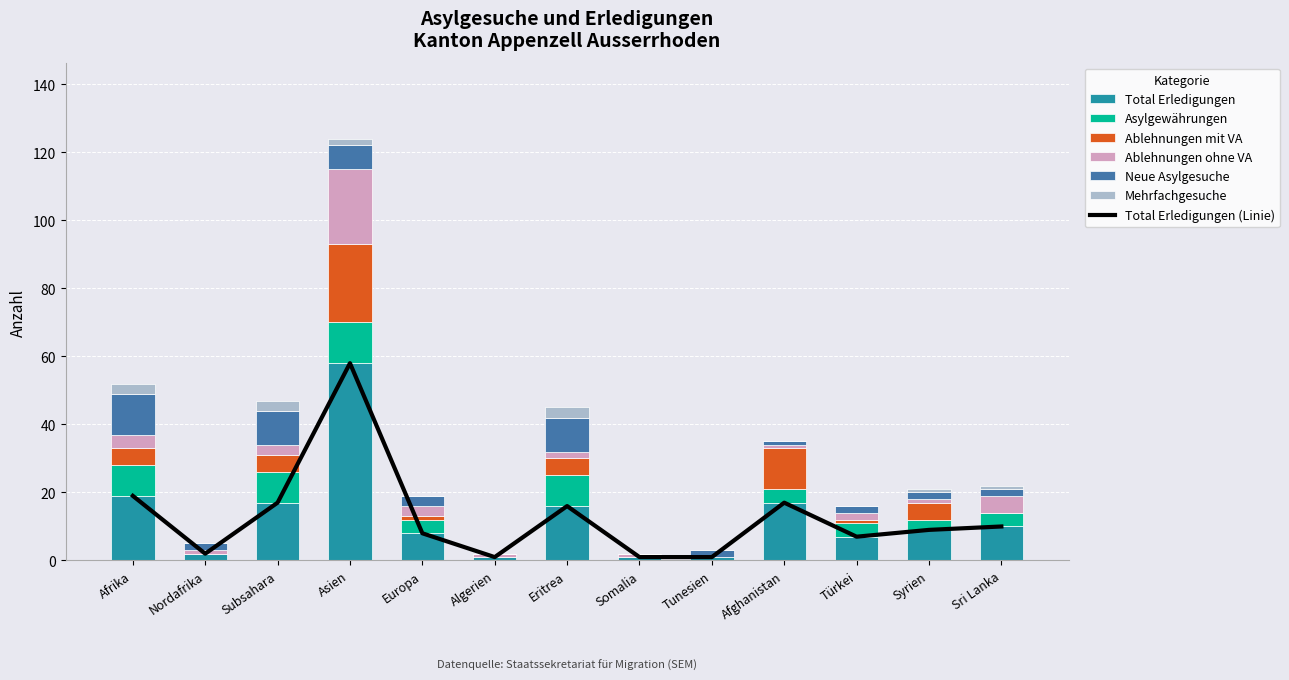

Which series has the largest range (max minus min)?

Total Erledigungen